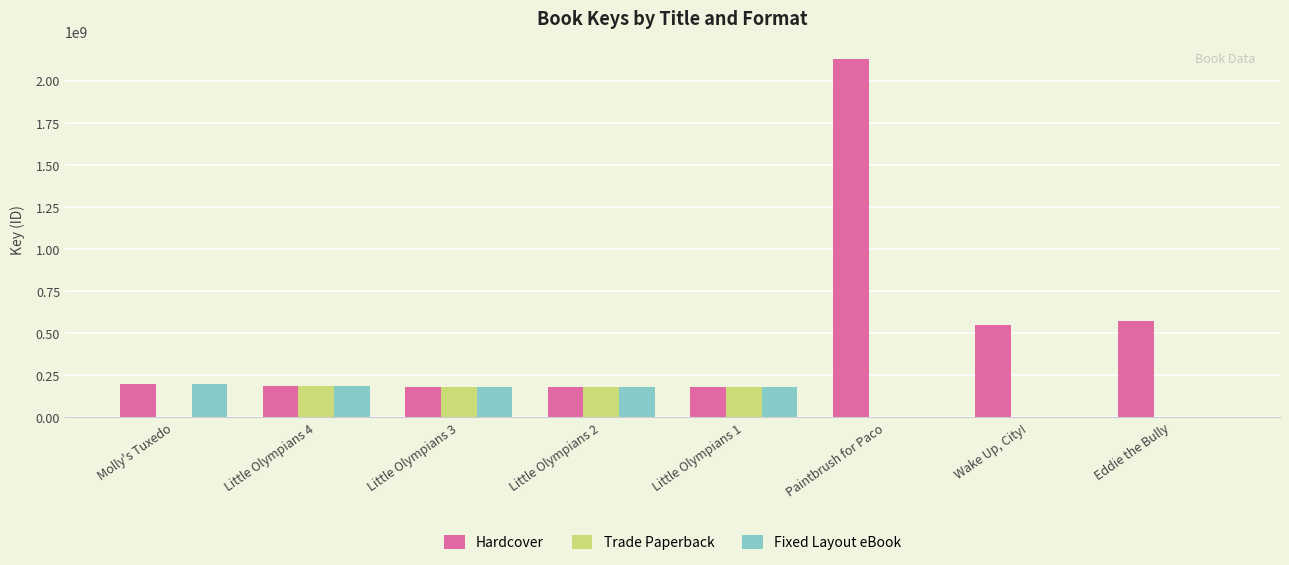

Count the number of data series in this chart.

3